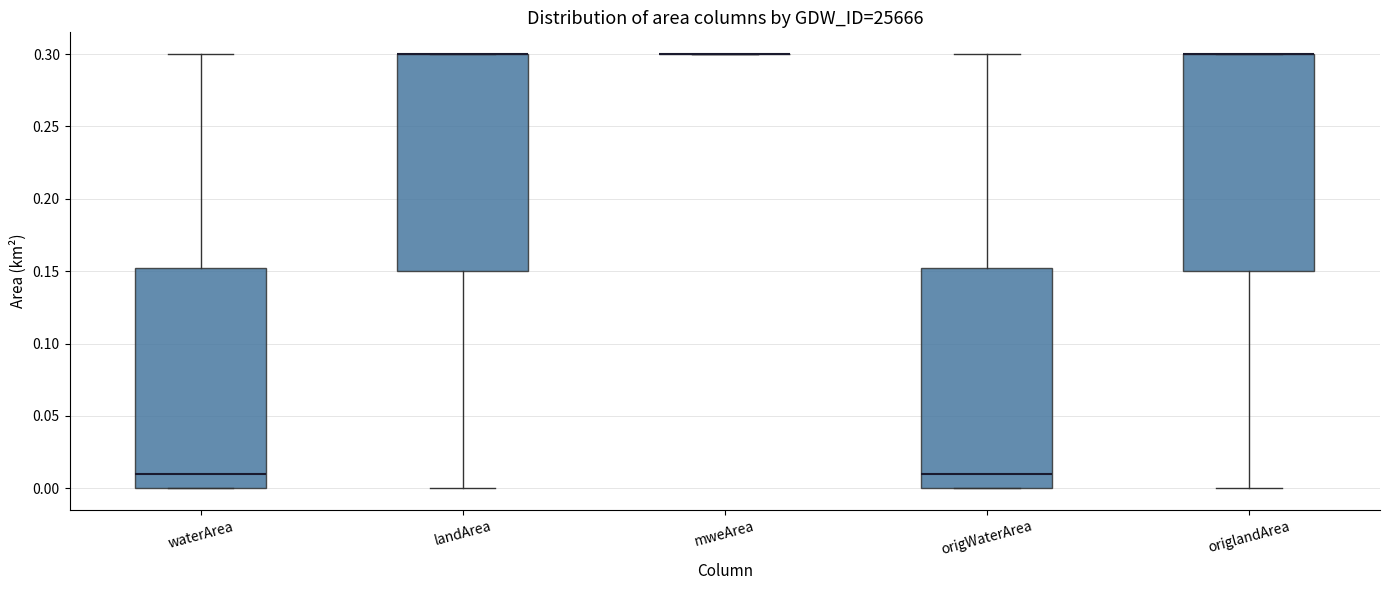

Reading left to right, transcribe this box plot: for each box, give where its median line is, the range the box spans, and where its two whiskers end, as read against the y-axis. The values are not printed on the chart, so give them approximately, as read against the axis.

waterArea: median 0.010, box 0.000 to 0.155, whiskers 0.000 to 0.300
landArea: median 0.300 (drawn on the box's upper edge), box 0.150 to 0.300, whiskers 0.000 to 0.300
mweArea: box collapsed to a line at 0.300, whiskers 0.300 to 0.300
origWaterArea: median 0.010, box 0.000 to 0.155, whiskers 0.000 to 0.300
origlandArea: median 0.300 (drawn on the box's upper edge), box 0.150 to 0.300, whiskers 0.000 to 0.300